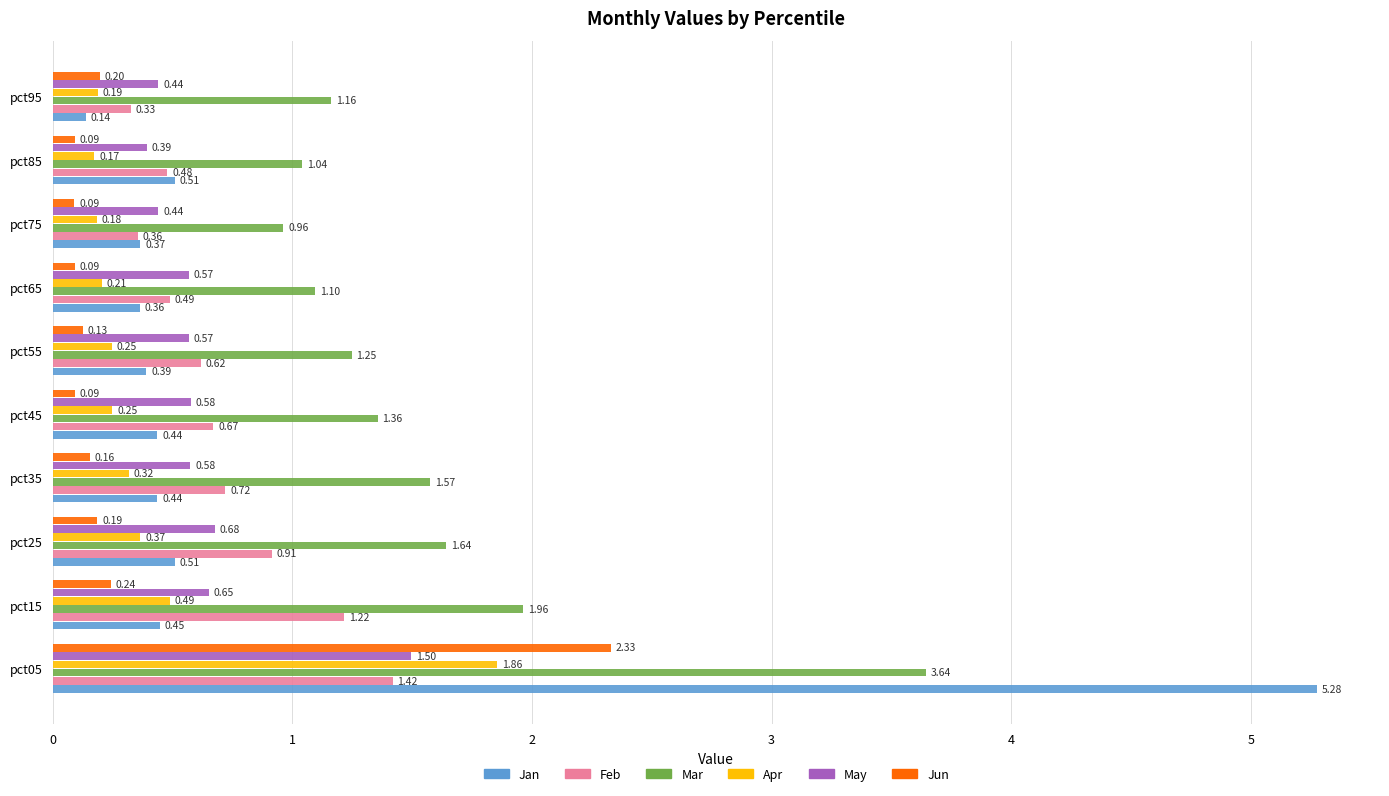

What is the difference between the Apr values at pct05 and pct35?

1.5